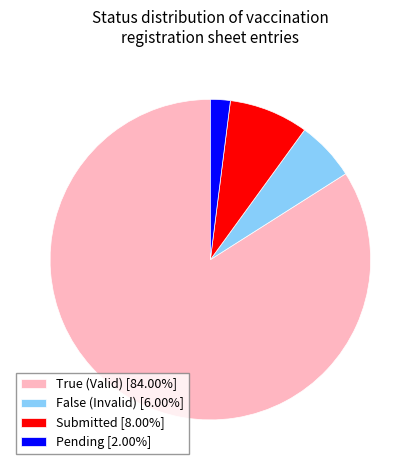

Do Pending [2.00%] and Submitted [8.00%] together represent more than half of the pie?

No